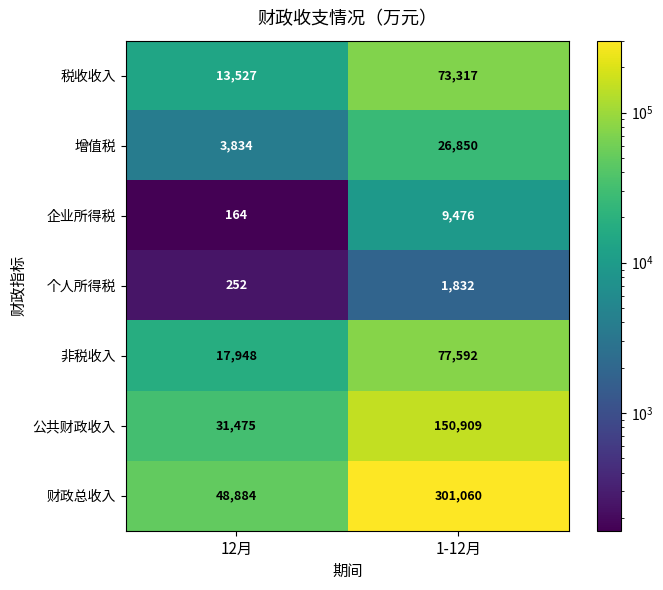

What is the smallest value displayed?

164